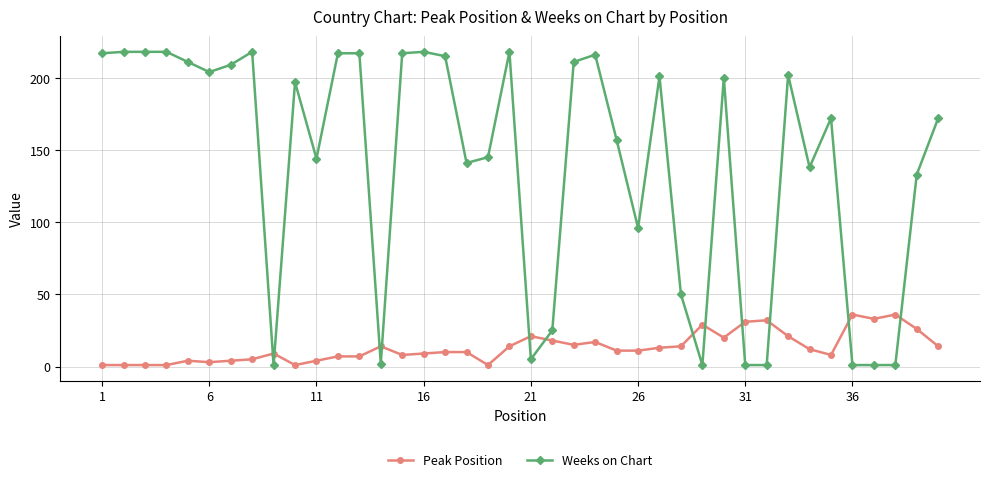

Which series has the largest total across all categories?

Weeks on Chart